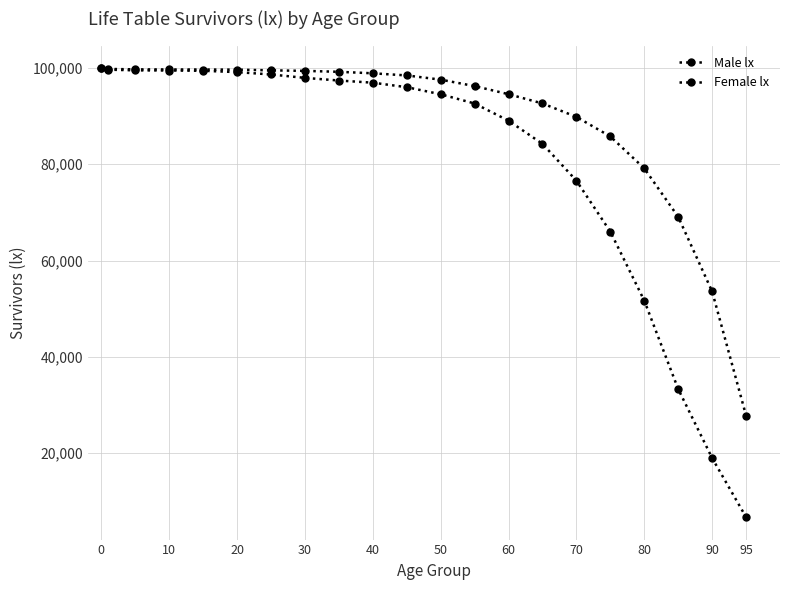

How many categories are shown in the chart?

21